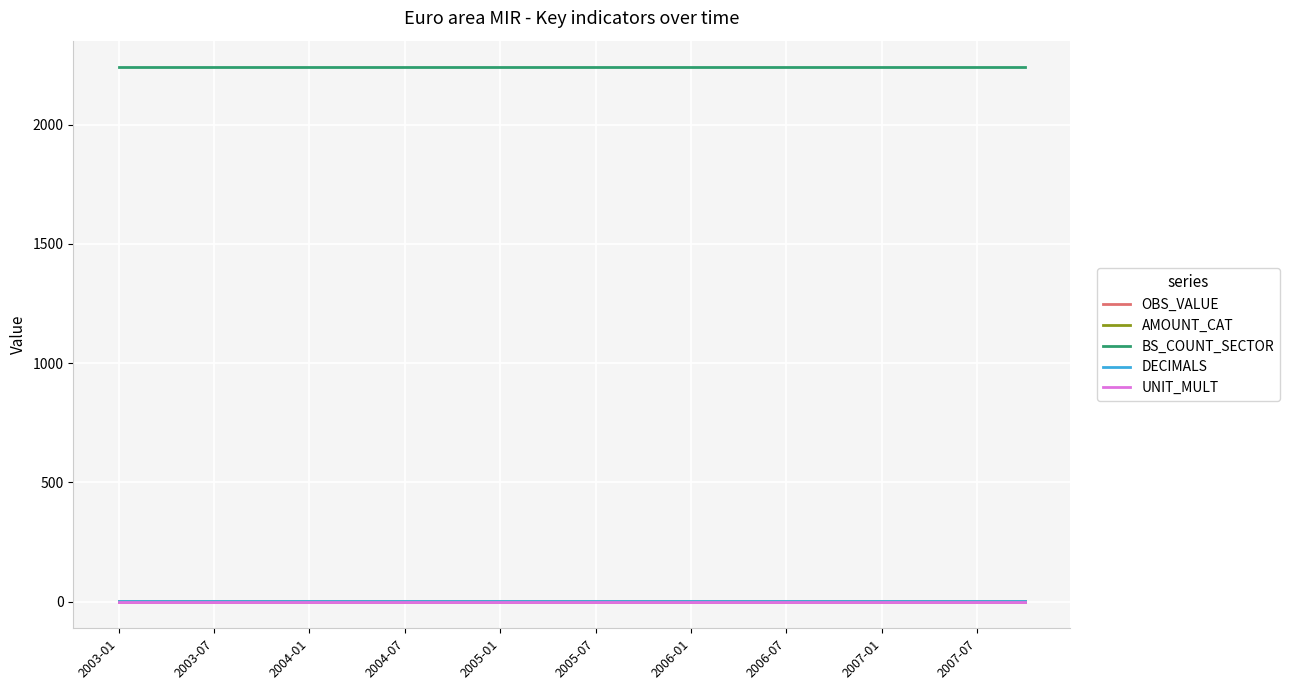

Is this an area chart (filled region under the line)?

No